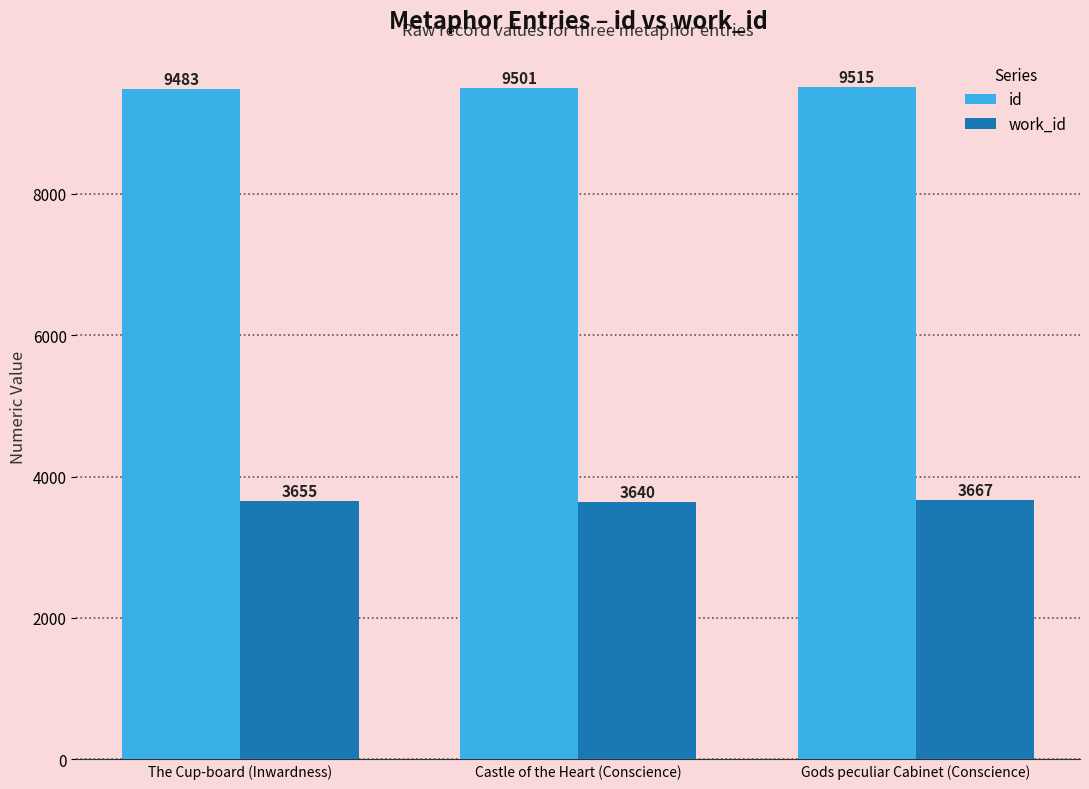

Rank the categories by id value from highest to lowest.

Gods peculiar Cabinet (Conscience), Castle of the Heart (Conscience), The Cup-board (Inwardness)